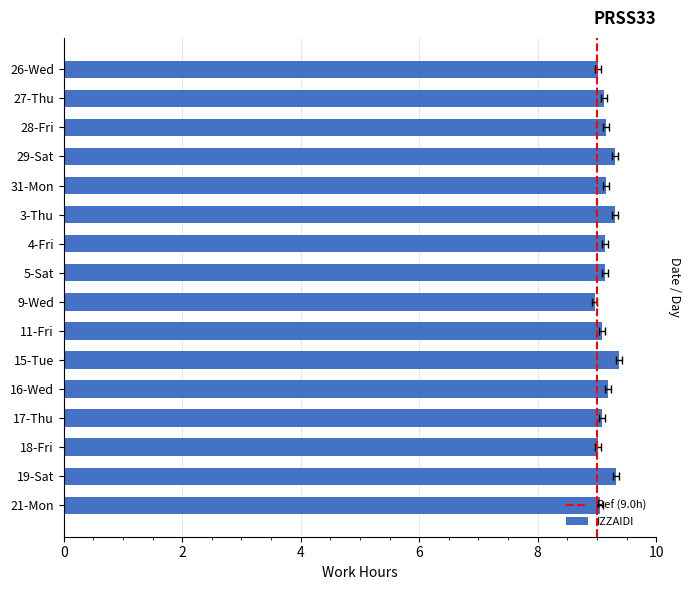

Are the bars horizontal?

Yes